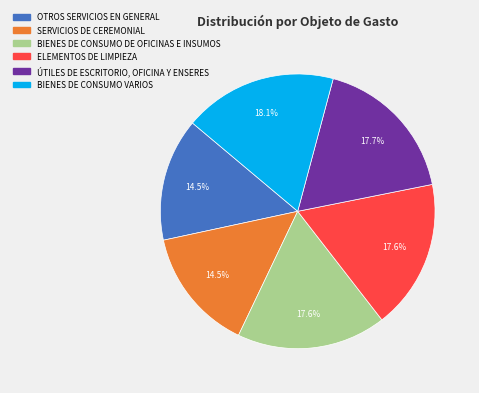

What is the total percentage of ELEMENTOS DE LIMPIEZA and ÚTILES DE ESCRITORIO, OFICINA Y ENSERES?

35.3%